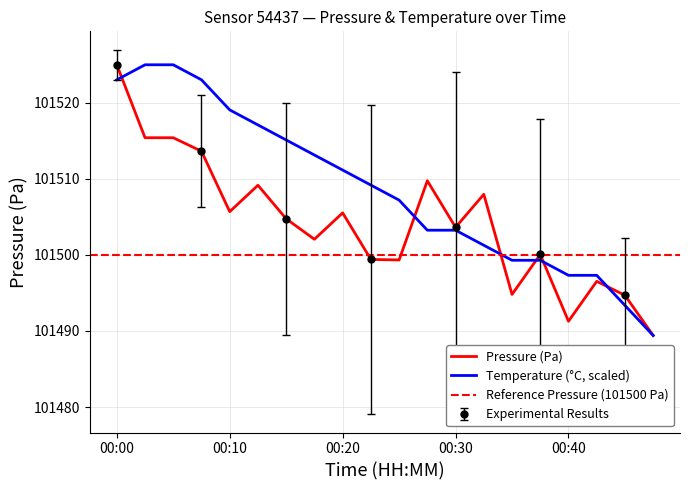

What is the difference between the temperature values at 00:30 and 00:12?

13.8